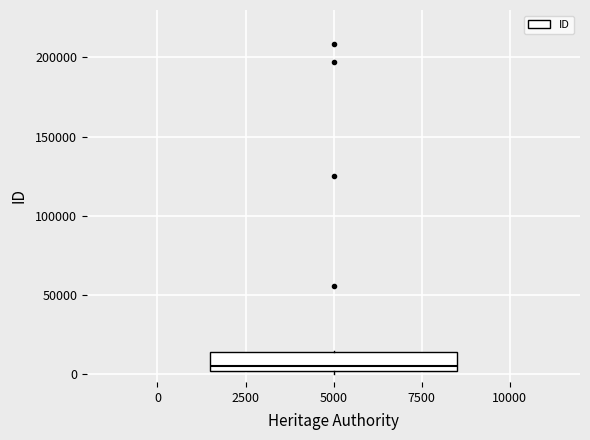

Transcribe this box plot: give where the median line is, the range the box spans, and where the two whiskers end, as read against the y-axis. The values are not printed on the chart, so give them approximately, as read against the axis.

median 5000, box 0 to 15000, whiskers 0 (just below the box's lower edge) to 15000